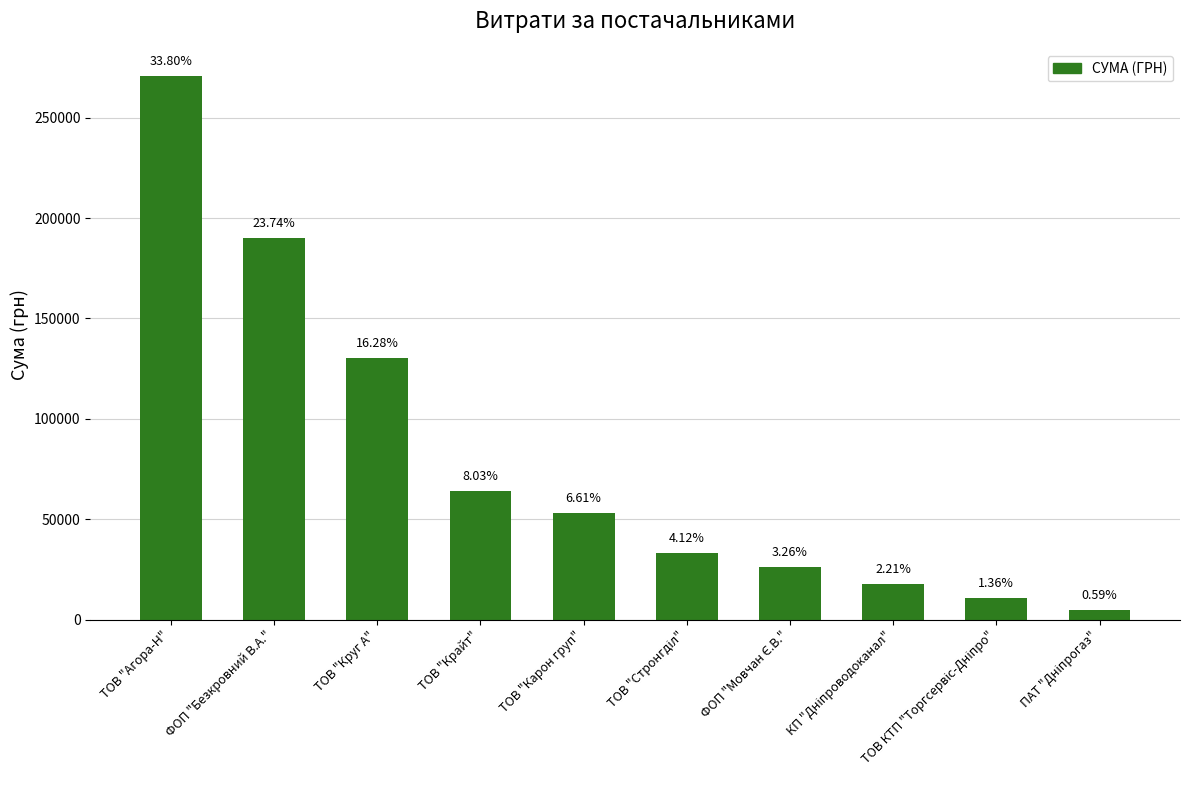

Reading left to right, list all the values displayed in this chart.

ТОВ "Агора-Н"=270723.5	ФОП "Безкровний В.А."=190131.3	ТОВ "Круг А"=130379.7	ТОВ "Крайт"=64293.0	ТОВ "Карон груп"=52936.8	ТОВ "Стронгділ"=33011.3	ФОП "Мовчан Є.В."=26098.3	КП "Дніпроводоканал"=17700.0	ТОВ КТП "Торгсервіс-Дніпро"=10854.2	ПАТ "Дніпрогаз"=4730.0